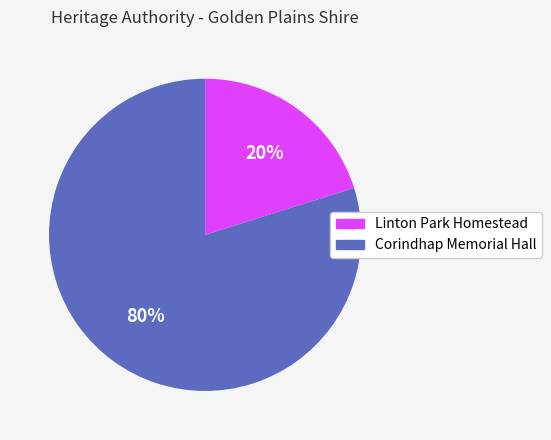

Combined, do Corindhap Memorial Hall and Linton Park Homestead account for over 50%?

Yes